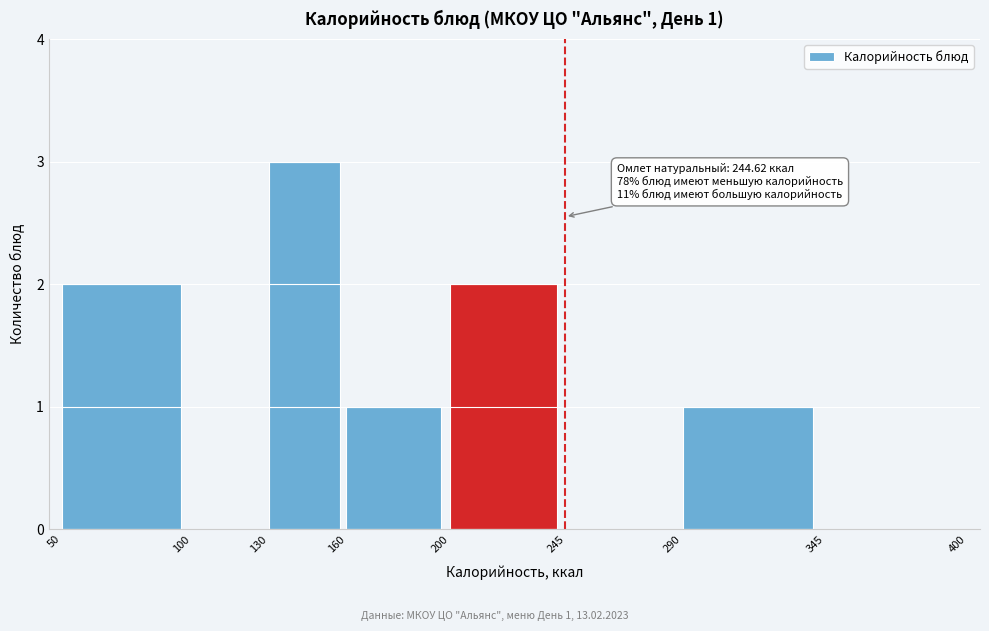

Over which range of the x-axis is the bar tallest?

130 to 160